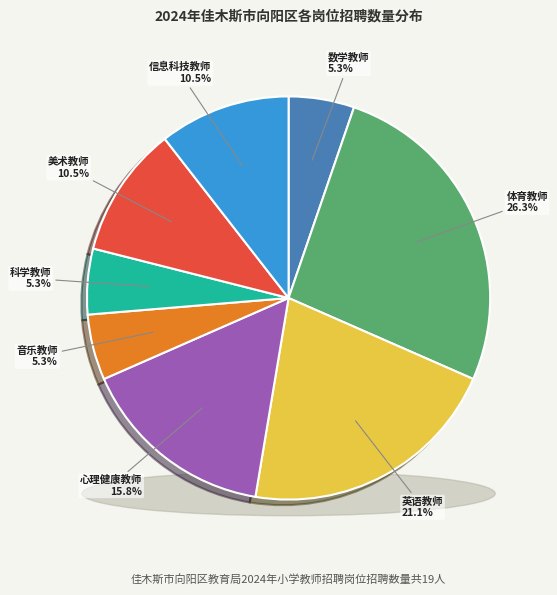

Does 体育教师 account for over 50% of the chart?

No